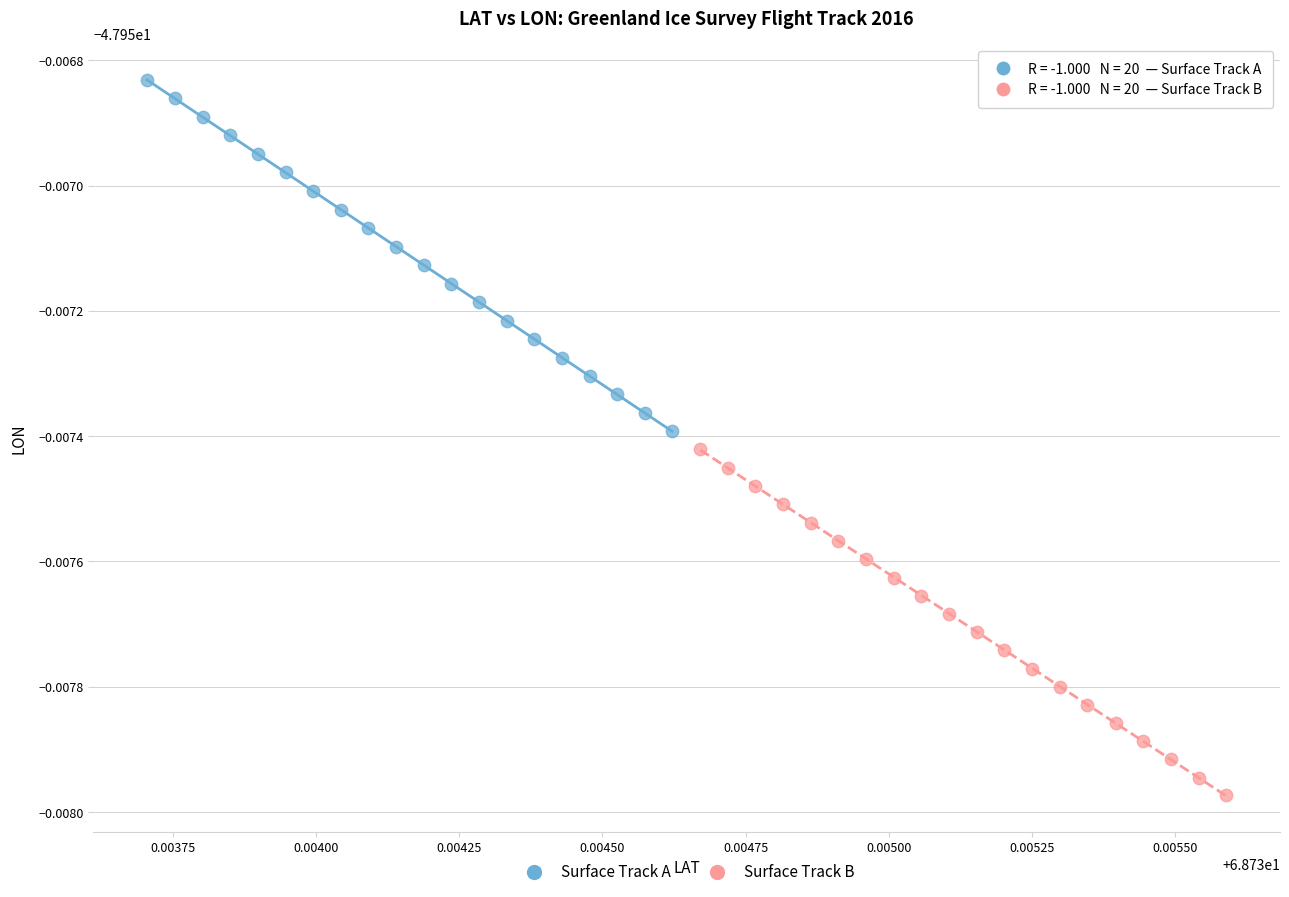

What are all the series names shown in the legend?

Surface Track A, Surface Track B